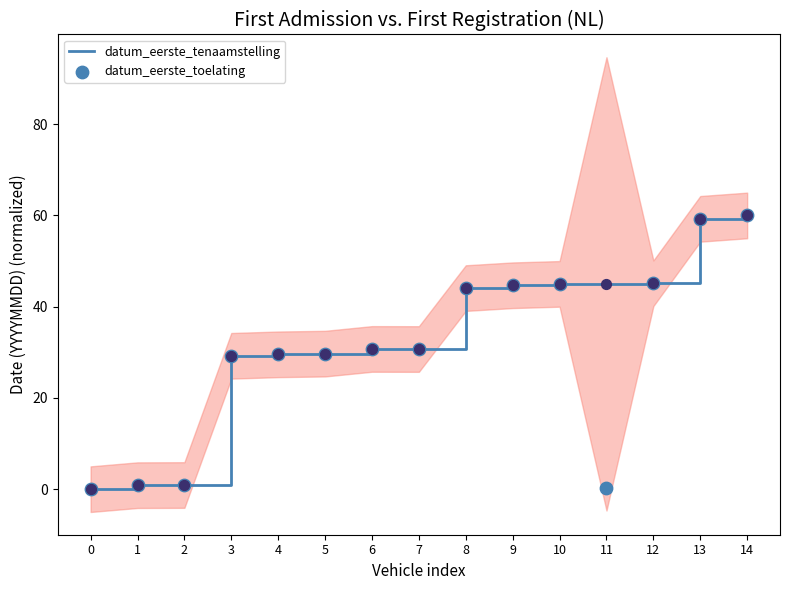

Is the value of datum_eerste_toelating at 2 greater than the value of datum_eerste_tenaamstelling at 12?

No